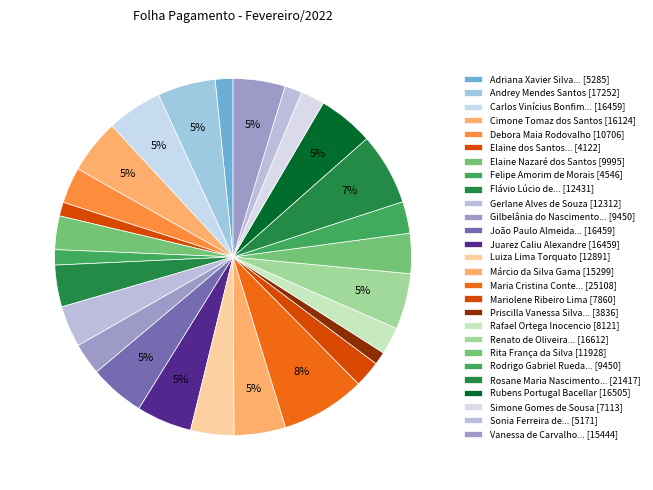

To the nearest percent, what is the average slice percentage?

4%